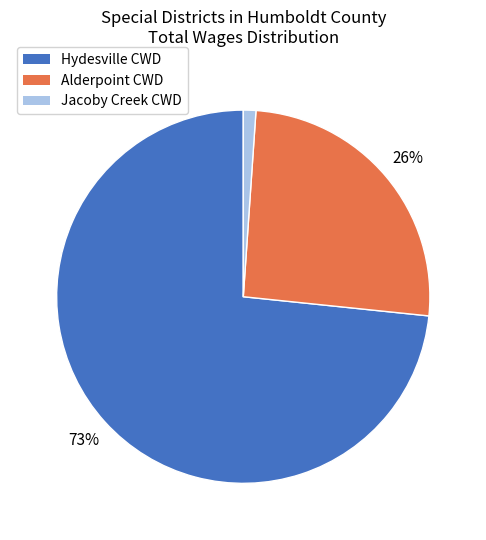

To the nearest percent, what is the difference between the Jacoby Creek CWD and Hydesville CWD slice percentages?

72%